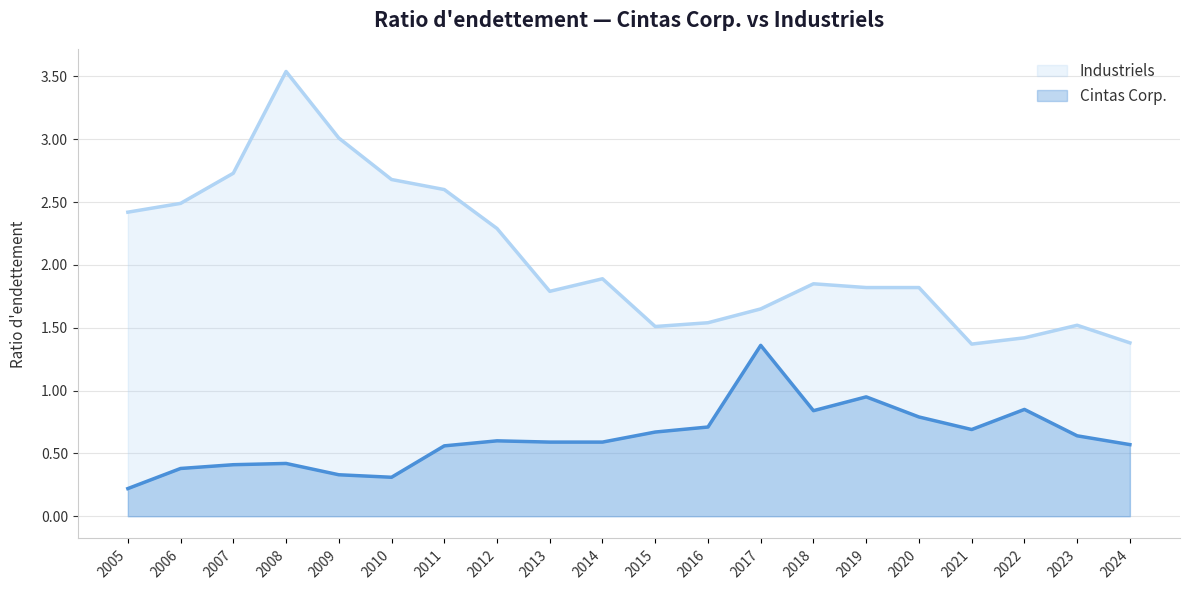

True or false: Cintas Corp. has a value of 0.2 at 2018.

False